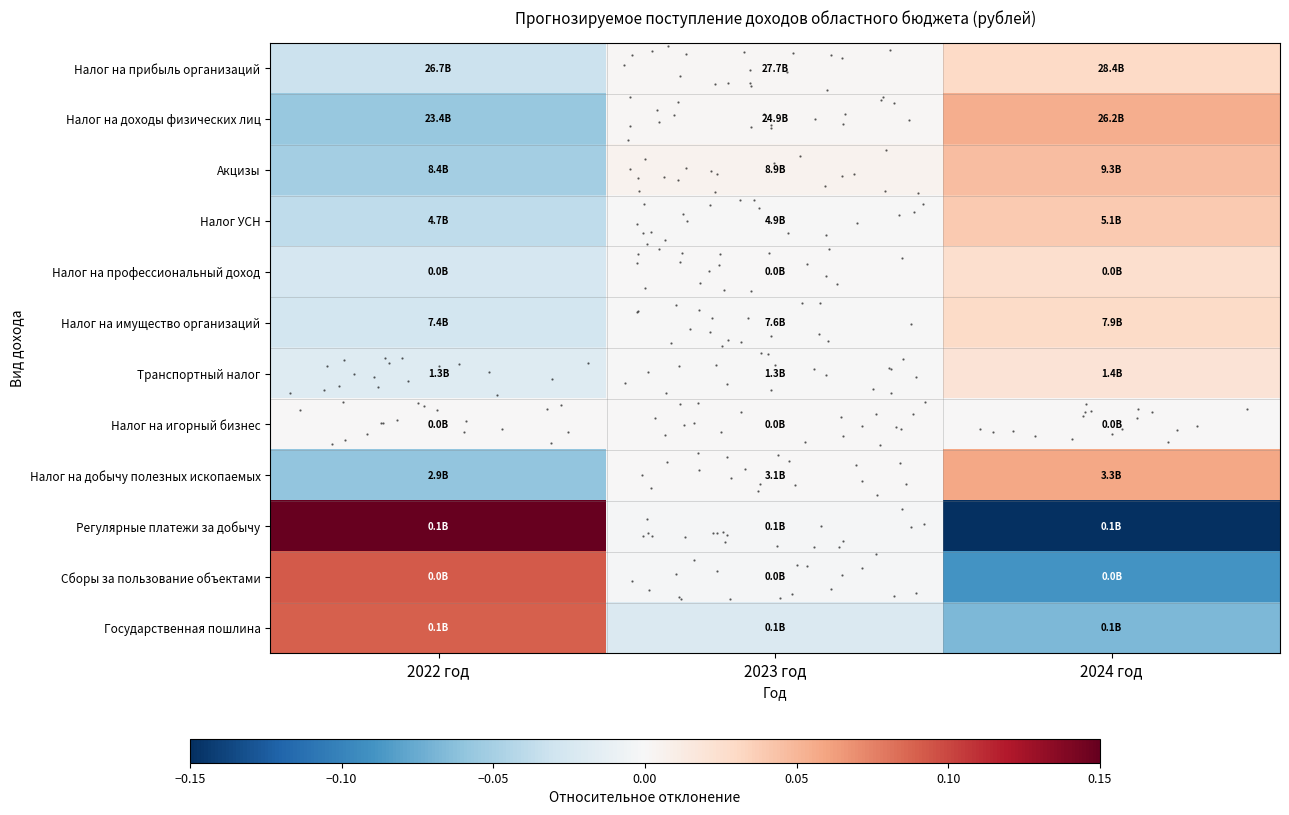

What is the smallest value displayed?

-0.2